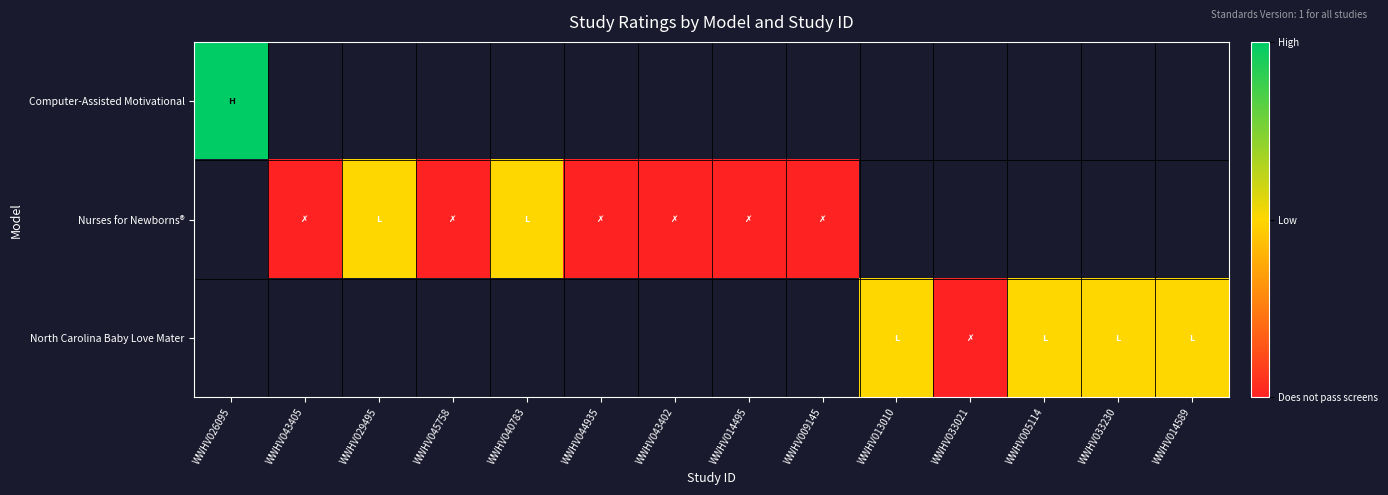

Is the value of Computer-Assisted Motivational at WWHV045758 greater than the value of Nurses for Newborns® at WWHV014495?

No